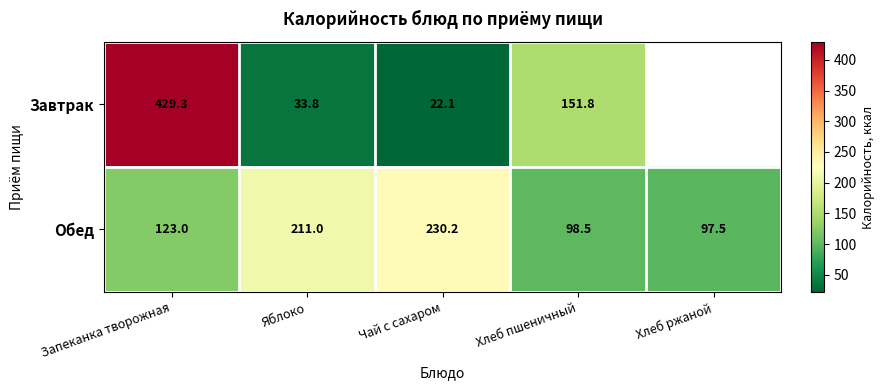

Is the value of Обед at Чай с сахаром greater than the value of Завтрак at Запеканка творожная?

No